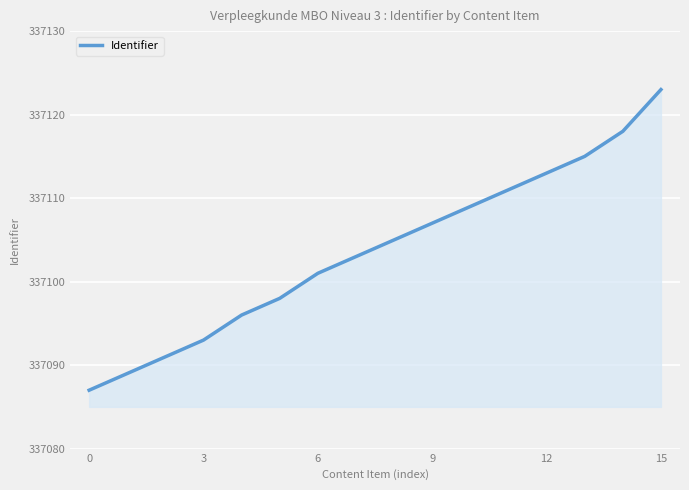

What is the difference between the maximum and minimum values?

36